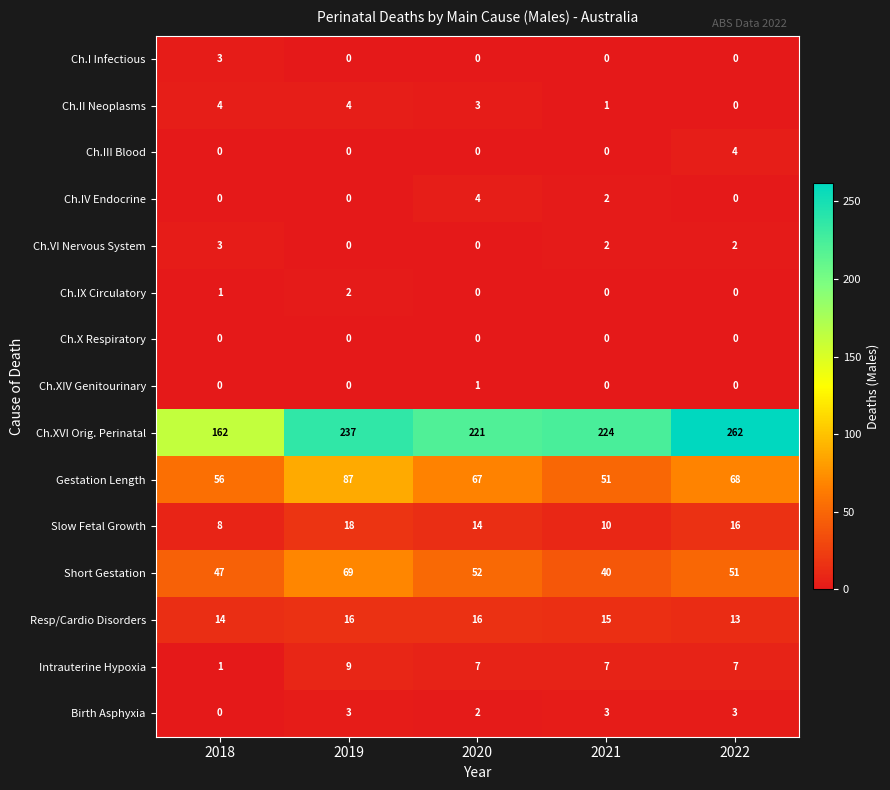

Which series has the largest total across all categories?

Ch.XVI Orig. Perinatal